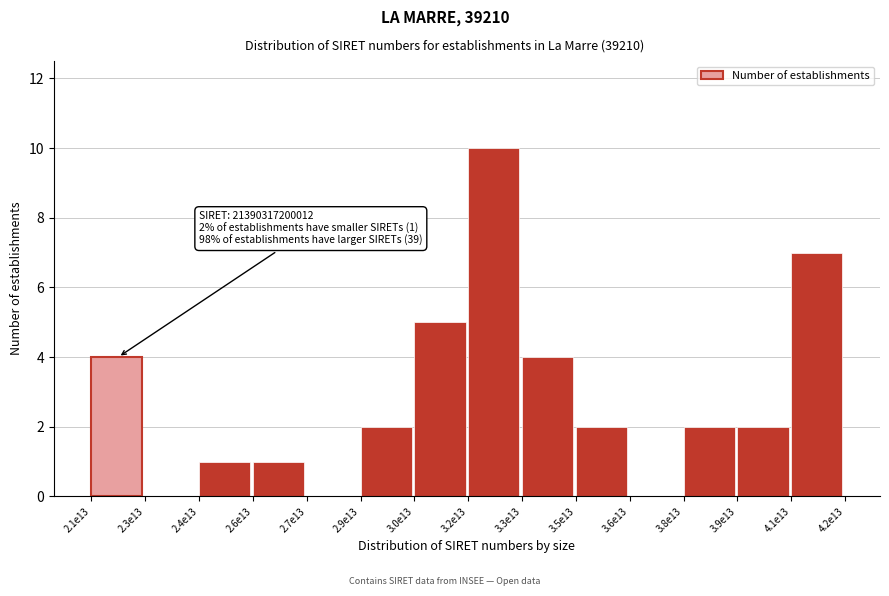

Reading left to right, transcribe all the data shown in this chart.

2.1e13=4	2.3e13=0	2.4e13=1	2.6e13=1	2.7e13=0	2.9e13=2	3.0e13=5	3.2e13=10	3.3e13=4	3.5e13=2	3.6e13=0	3.8e13=2	3.9e13=2	4.1e13=7